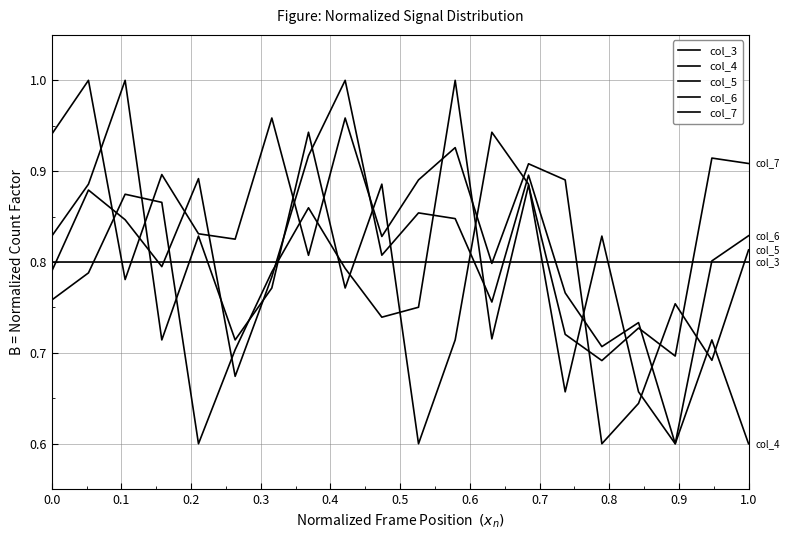

In col_6, how many points are lower than both neighbors (excluding endpoints)?

6